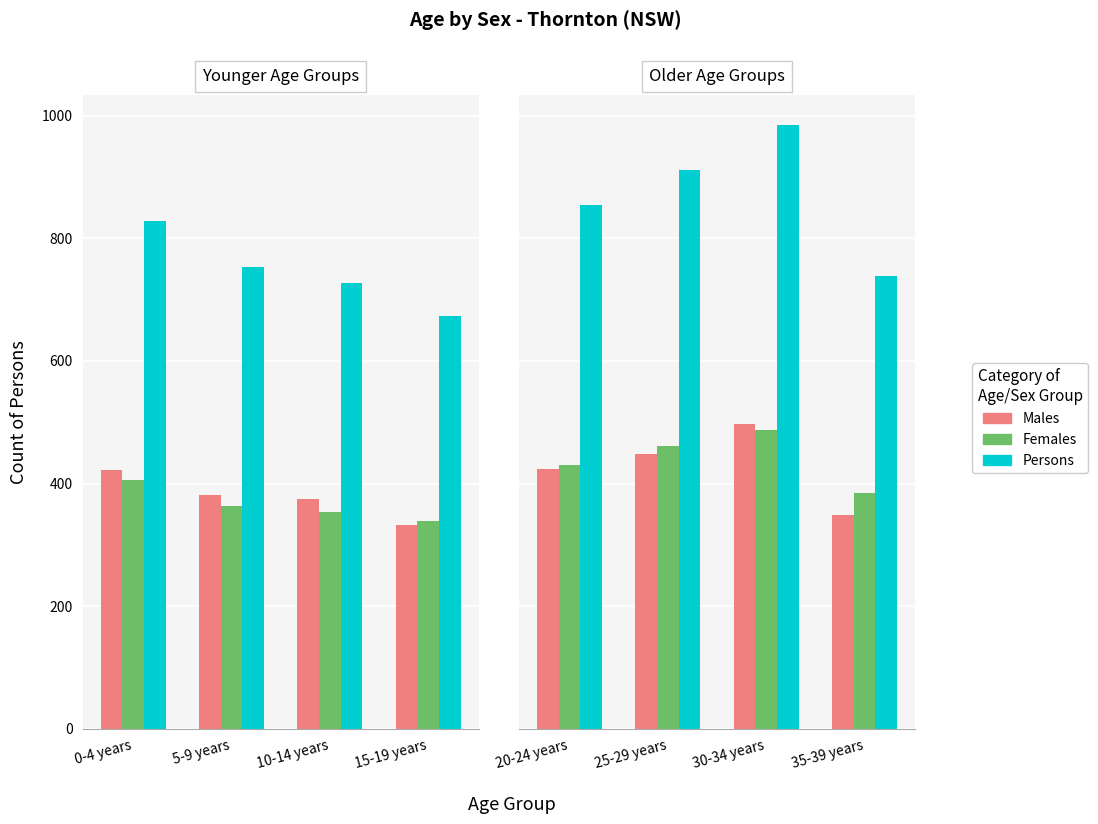

How many data points in Females are above 462?

1